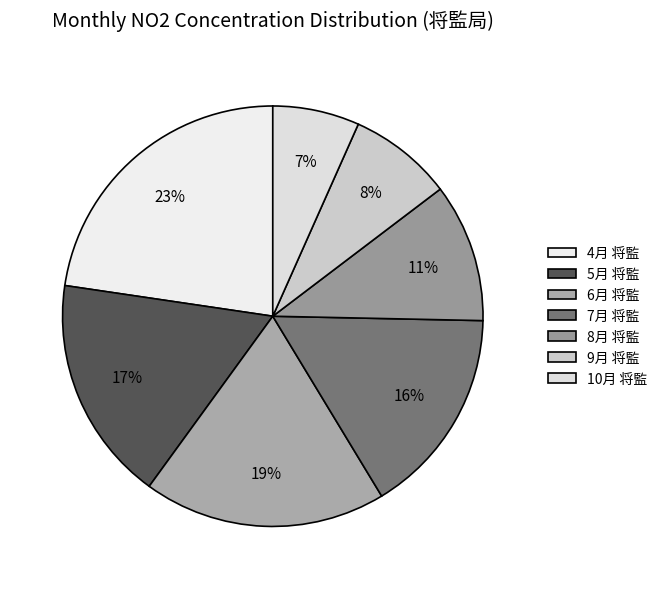

What is the ratio of the value at 8月 将監 to the value at 4月 将監?

0.5